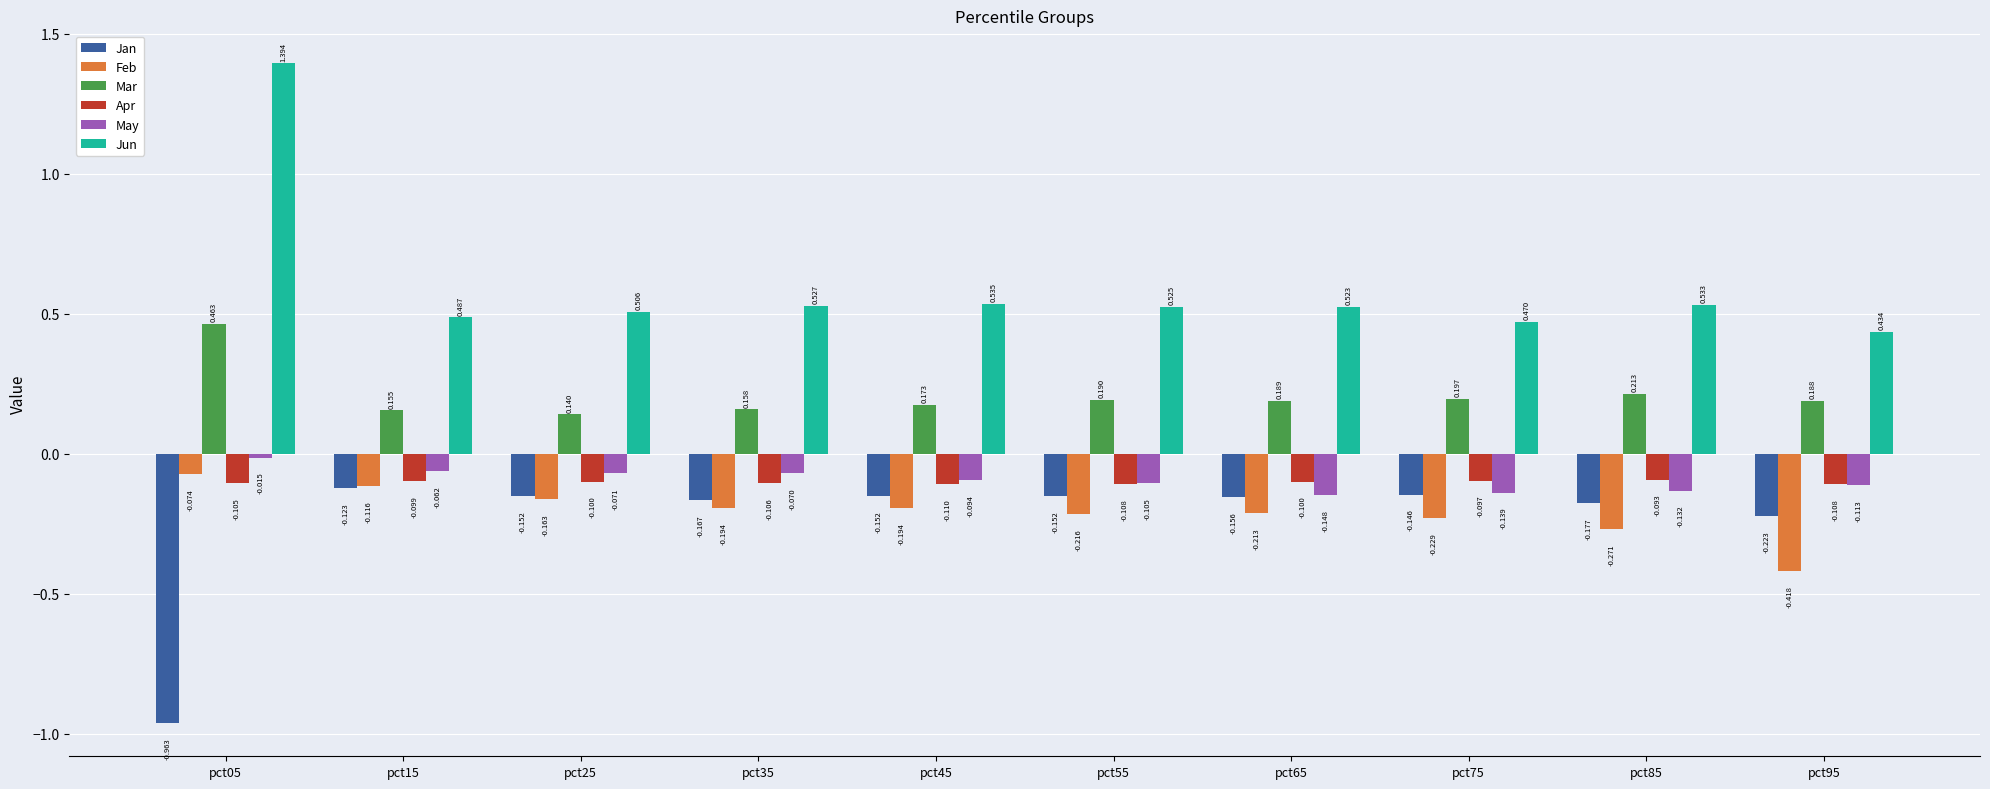

Which series has the largest total across all categories?

Jun